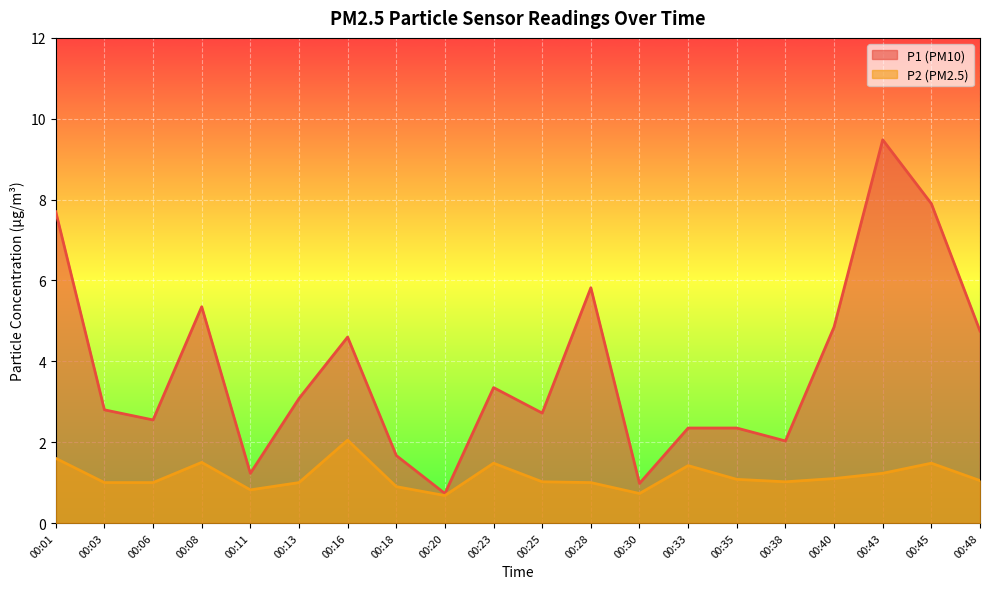

True or false: P2 and P1 intersect in this chart.

False